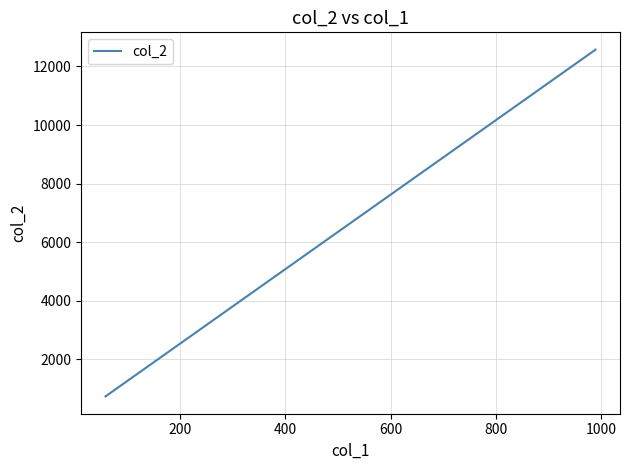

The value at 0 is 247.4. True or false?

False